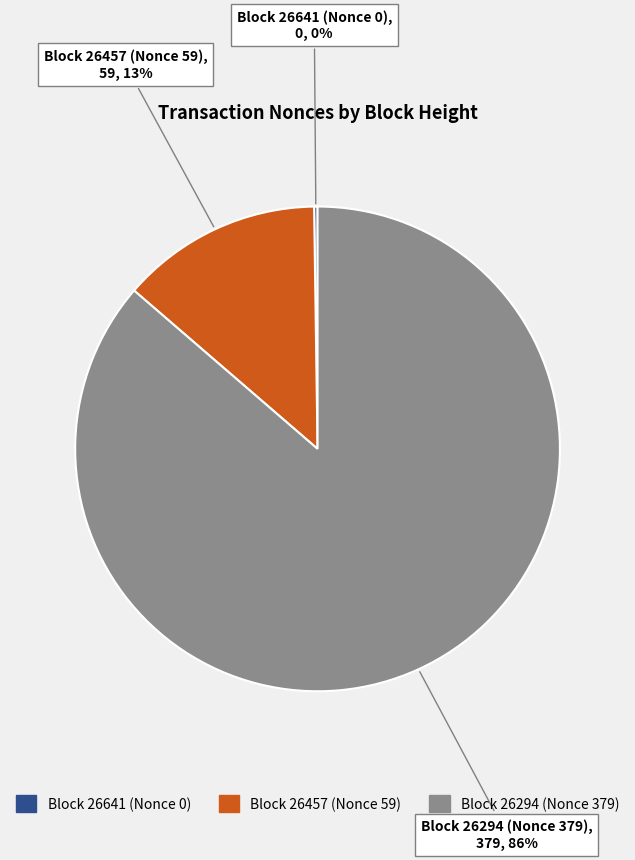

Does any single category account for the majority?

Yes